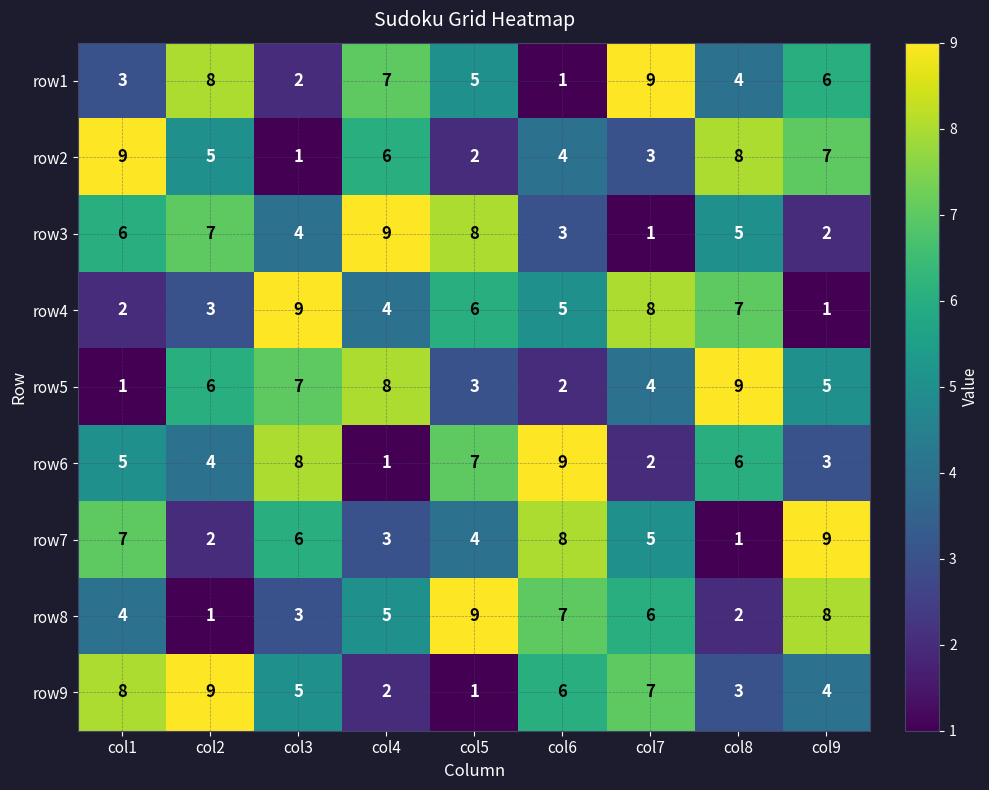

What is the maximum value shown in the chart?

9